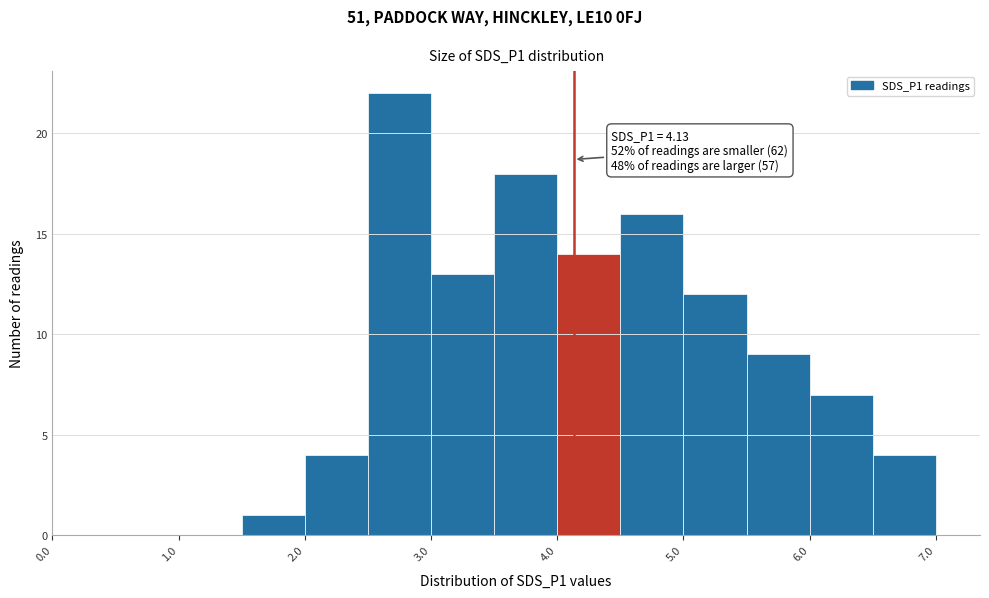

Over which range of the x-axis is the bar tallest?

2.5 to 3.0